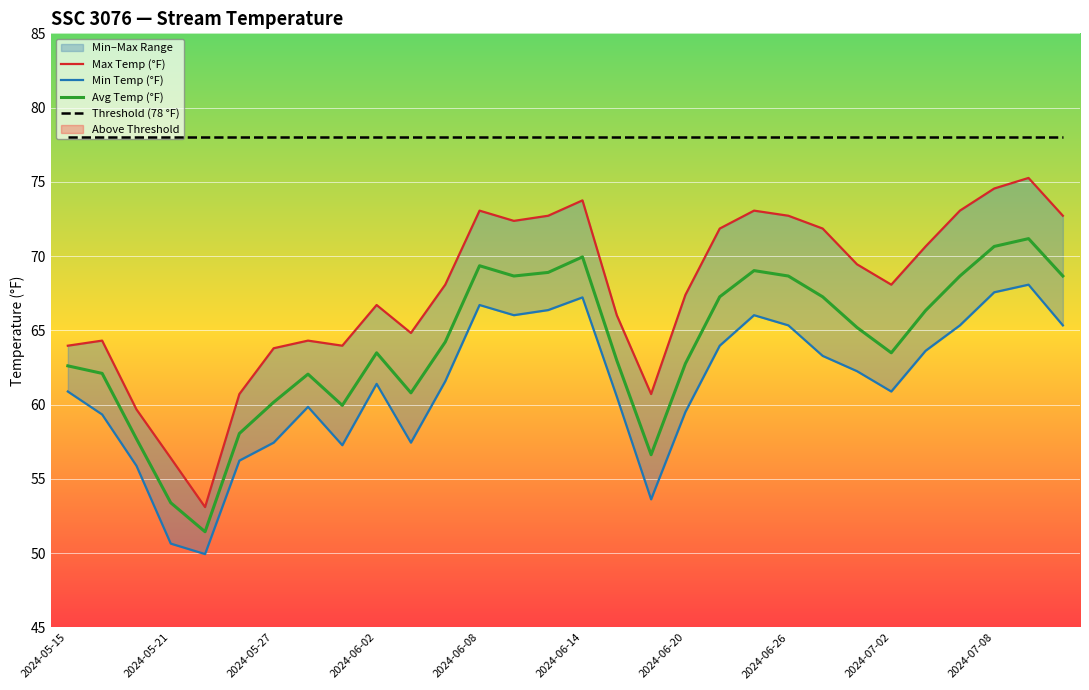

True or false: Threshold (78 °F) and Avg Temp (°F) cross at least once.

False